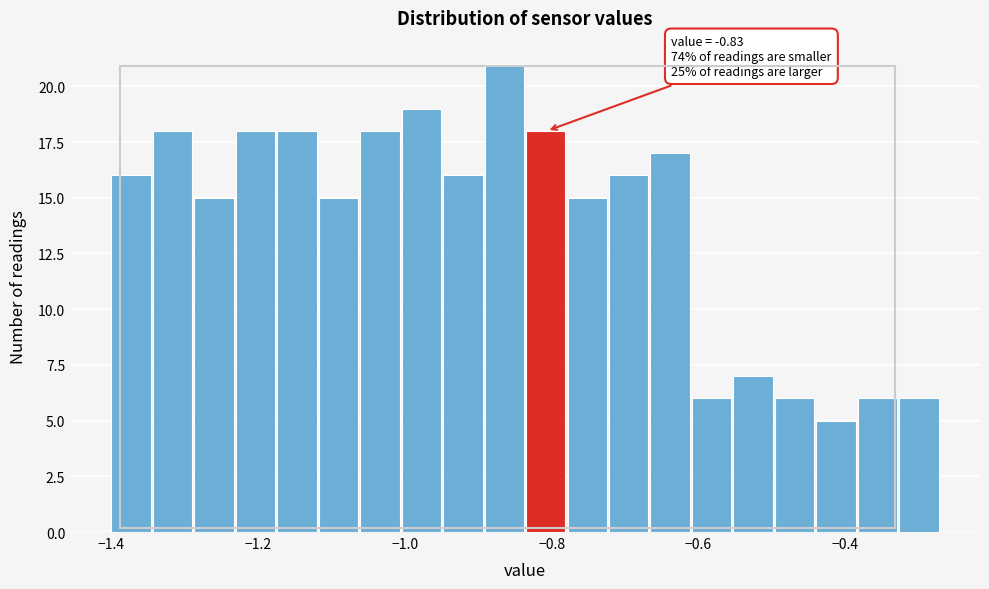

Around what value on the x-axis is the tallest bar? Give the approximate position of its centre, as read against the axis.

-0.86